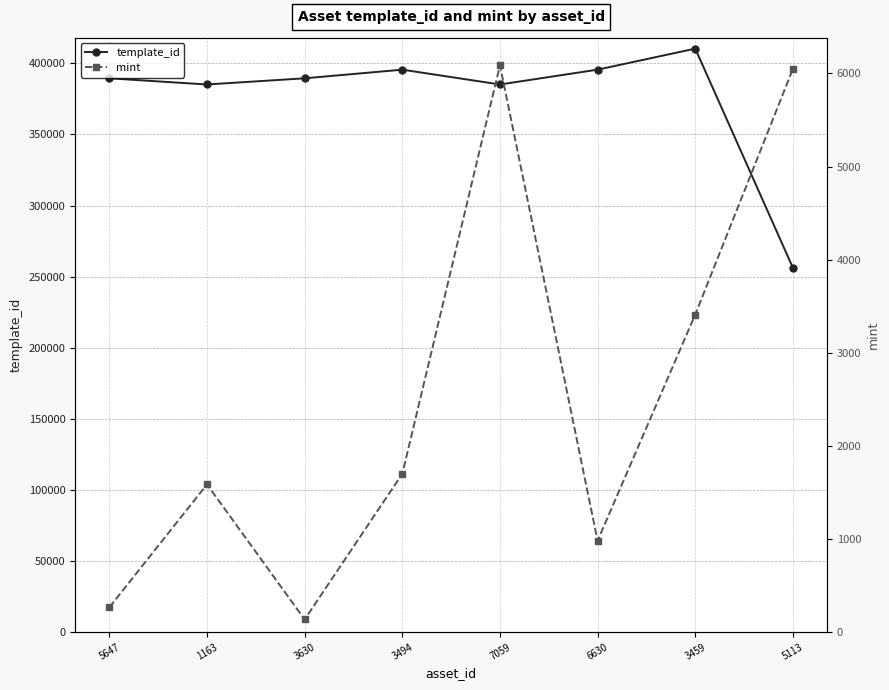

Is the value of mint at 1163 greater than the value of template_id at 7059?

No